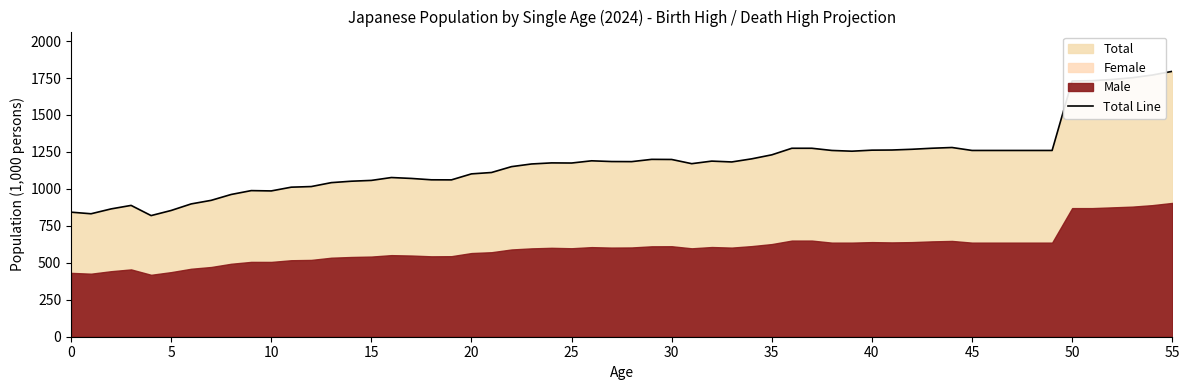

Is it true that Total equals 1175.0 at 25?

True